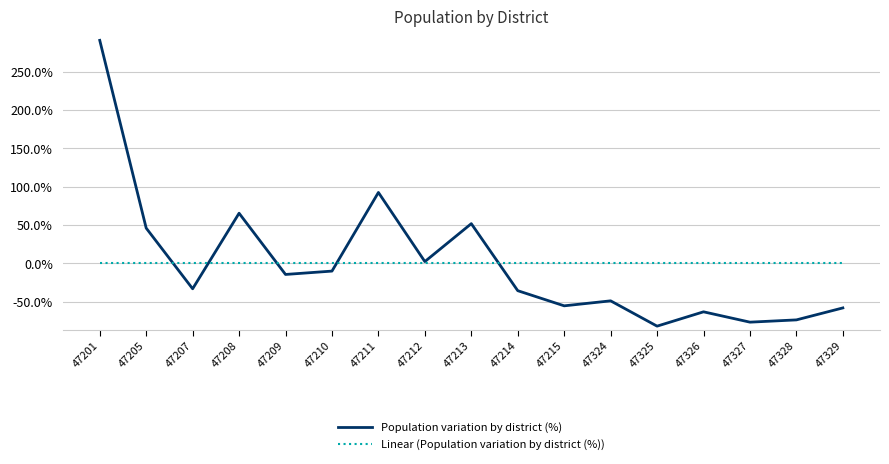

Between 47210 and 47328, which series saw the biggest shift?

Population variation by district (%)